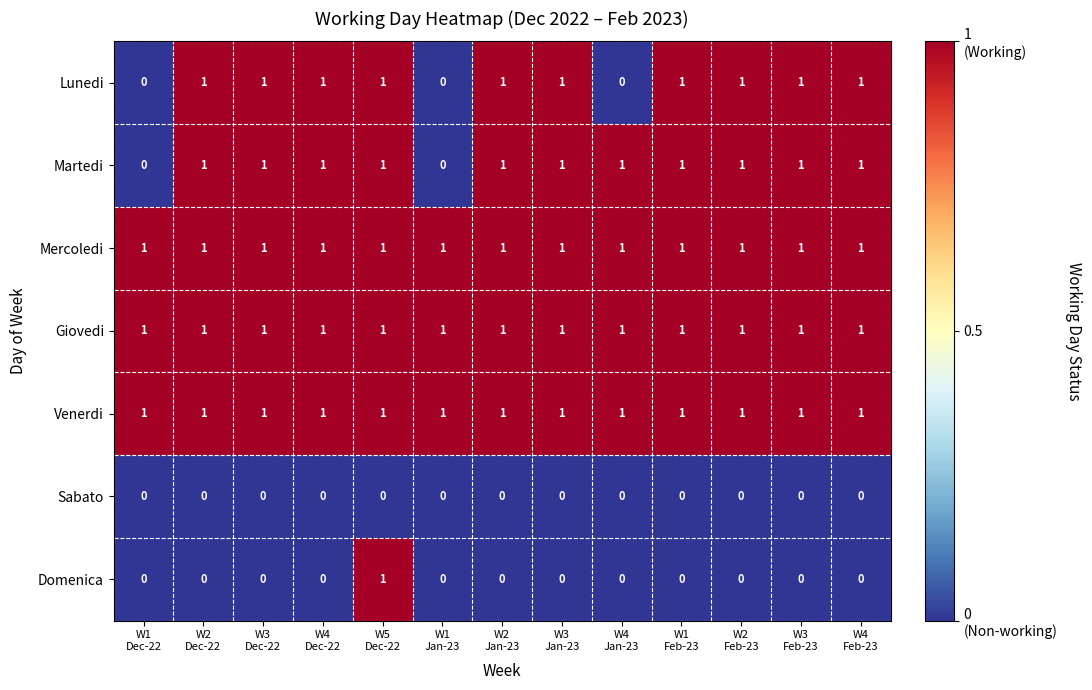

At how many categories does at least one series exceed 0?

13